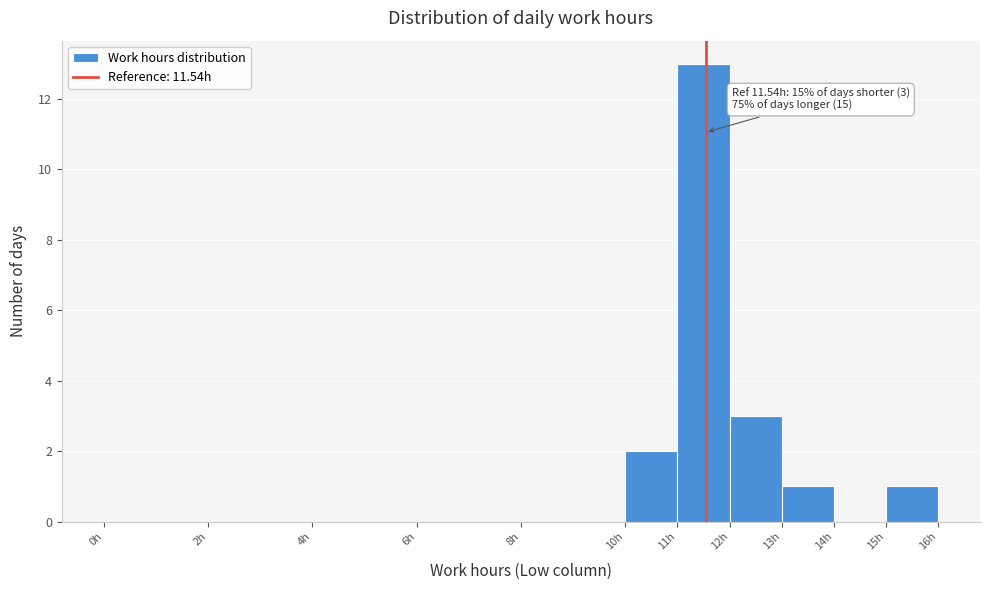

Over which range of the x-axis is the bar tallest?

11 to 12